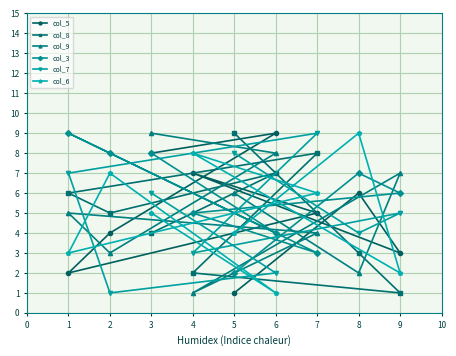

What is the sum of the col_9 values at 5 and 3?

15